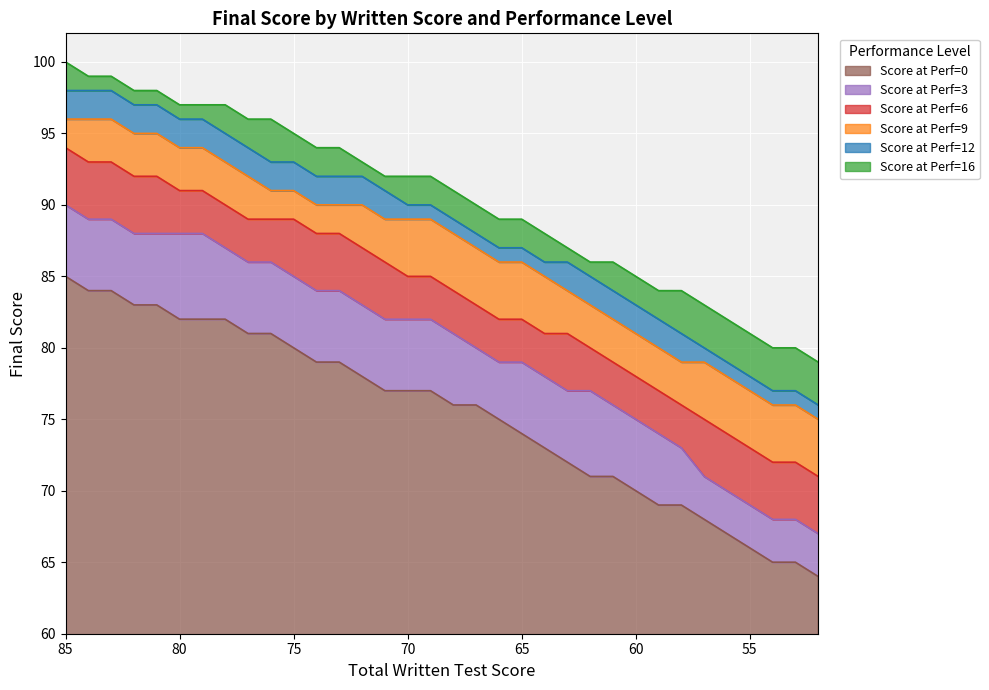

The Score at Perf=3 series shows 67 at 52. True or false?

True